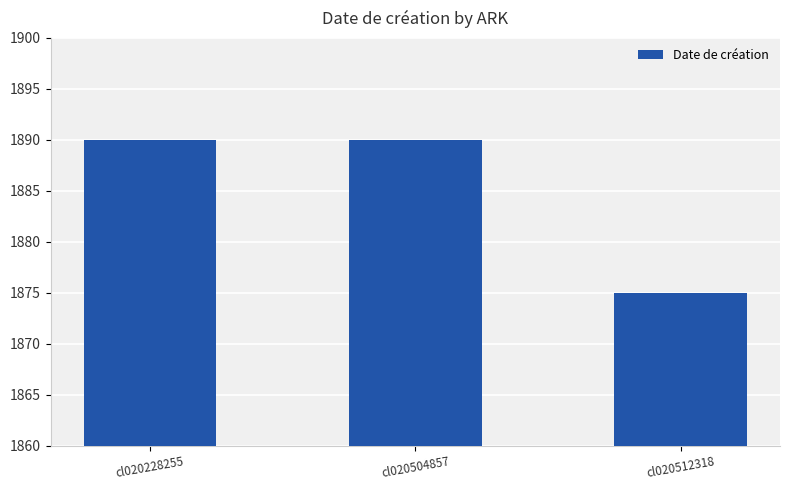

What is the average value?

1885